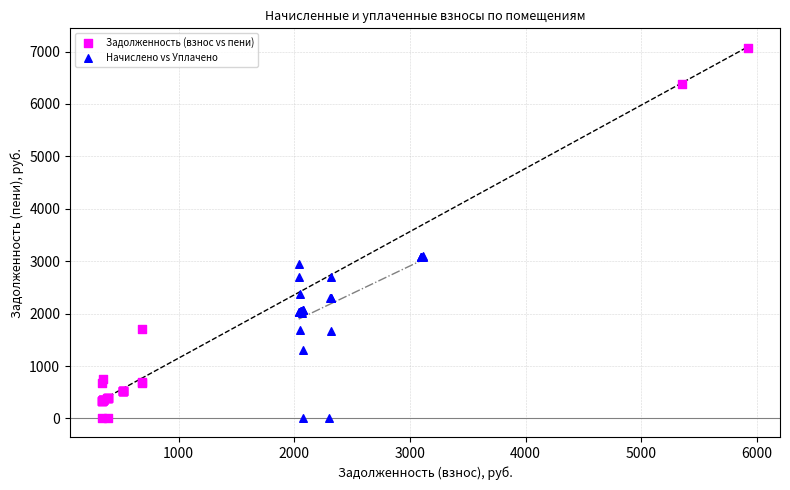

Which series contains the highest Y value?

Задолженность (взнос vs пени)